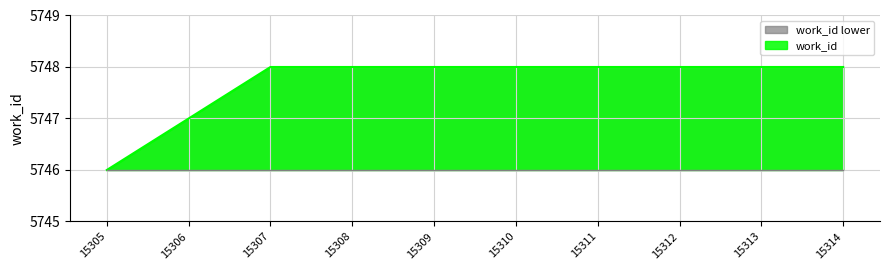

What is the difference between the maximum and minimum values?

2